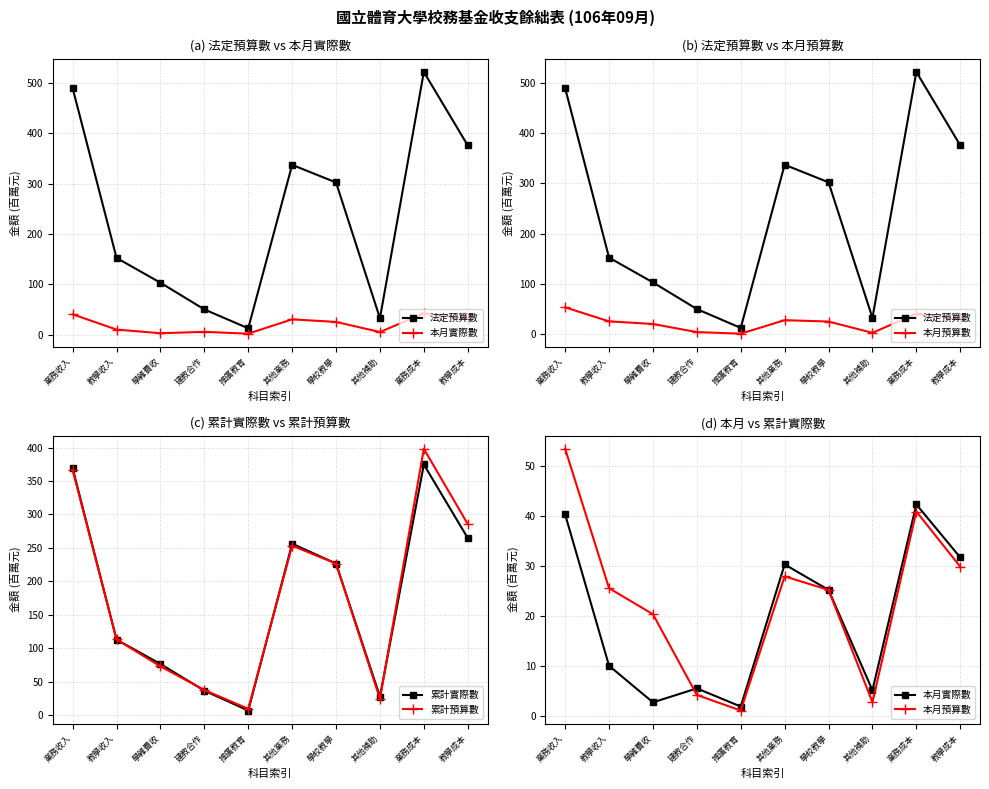

Reading right to left, what are all the values shown in this chart?

法定預算數: 375.6	521.6	32.5	302.0	337.0	12.5	50.0	103.0	152.3	489.3
本月實際數: 31.7	42.3	5.1	25.2	30.3	1.8	5.5	2.7	10.0	40.3
本月預算數: 29.8	40.9	2.7	25.2	27.9	1.0	4.2	20.3	25.5	53.4
累計實際數: 264.7	374.7	27.5	226.5	256.2	6.8	36.5	76.4	112.8	369.0
累計預算數: 285.7	398.1	24.4	226.5	253.3	9.4	37.5	72.8	113.1	366.3